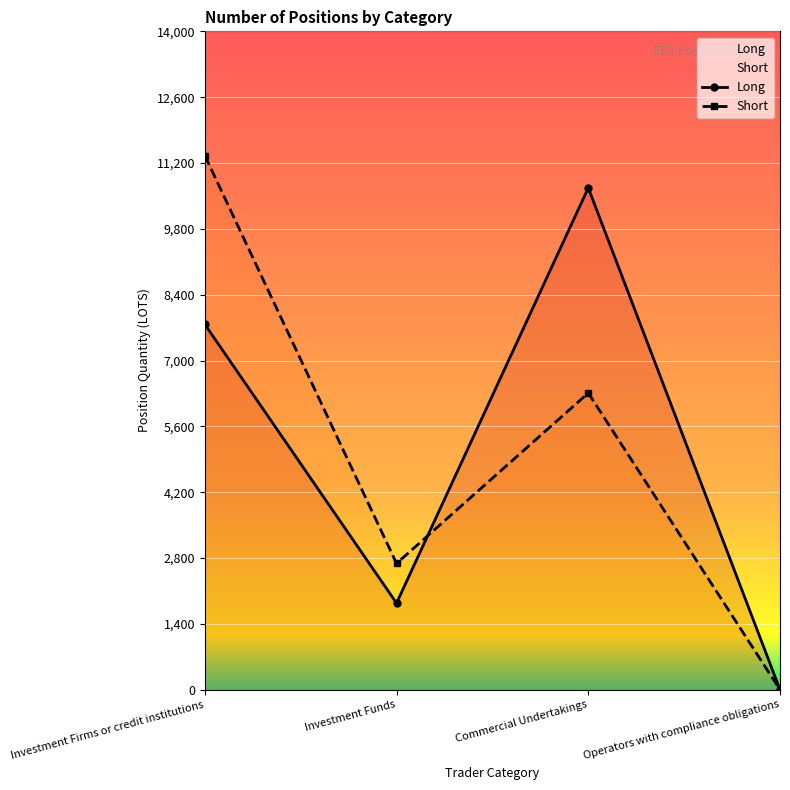

At how many categories does at least one series exceed 8490?

2